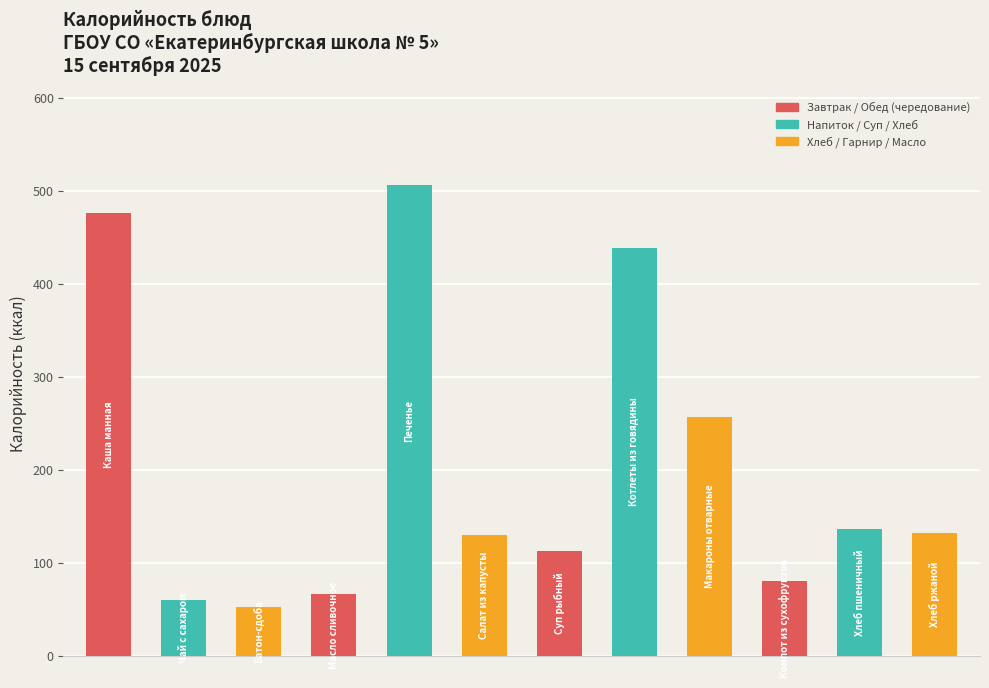

What is the value of the 12th bar from the left?

132.5